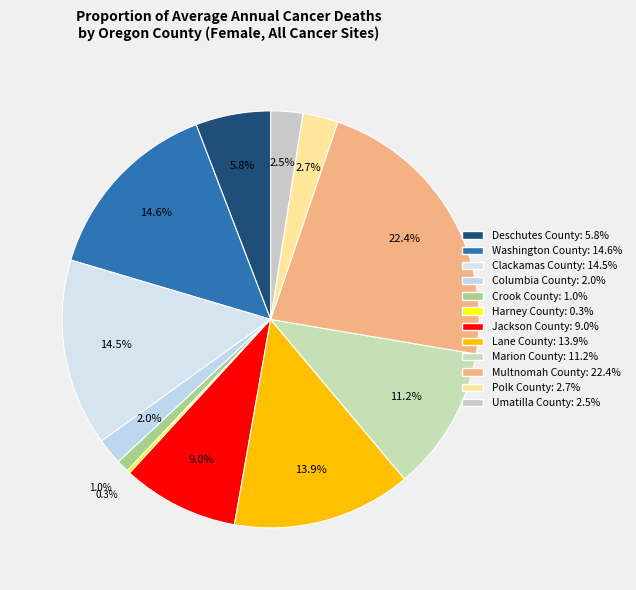

How many segments does this pie chart have?

12